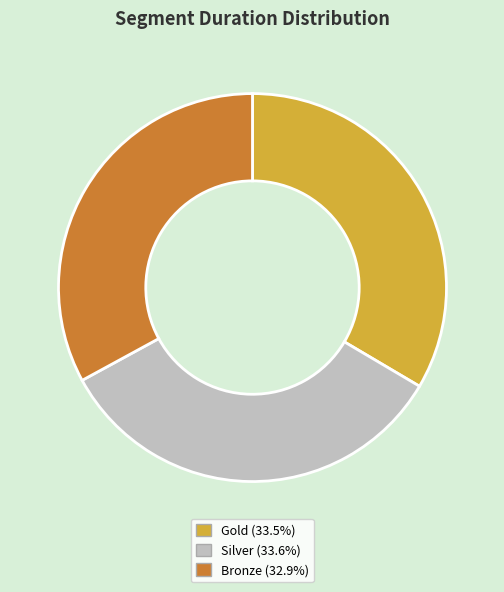

What is the ratio of the value at Silver to the value at Bronze?

1.0